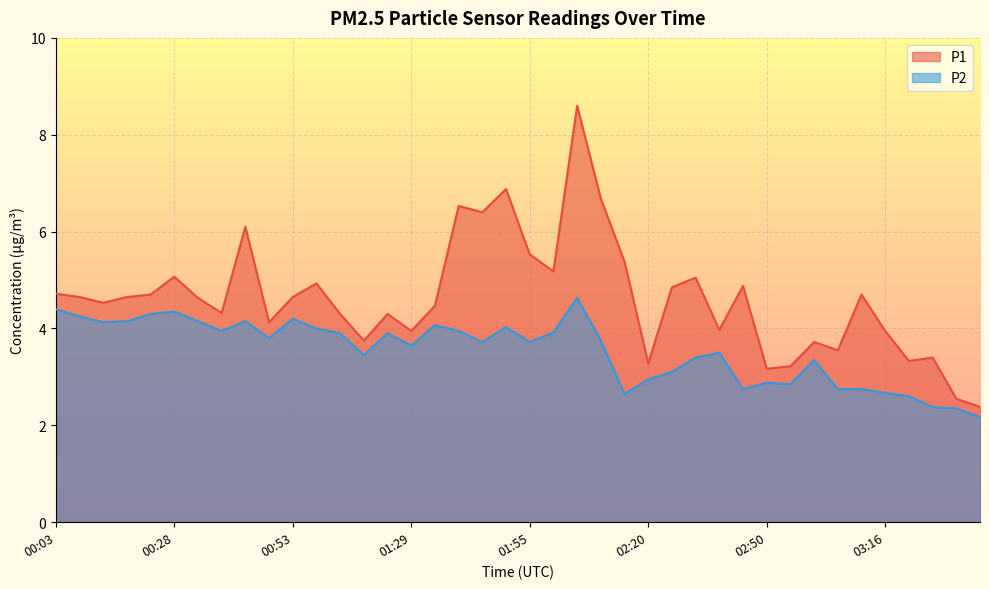

How many distinct data groups are displayed?

2